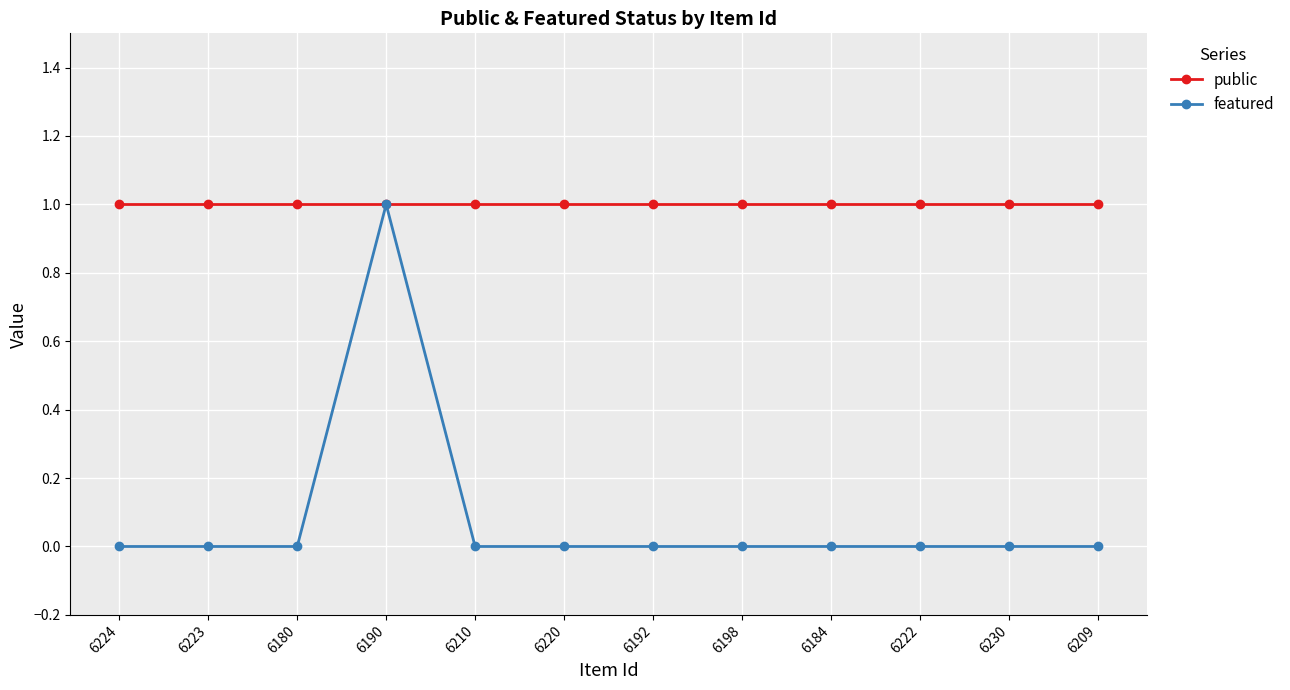

What is the label of the 5th point from the left?

6210